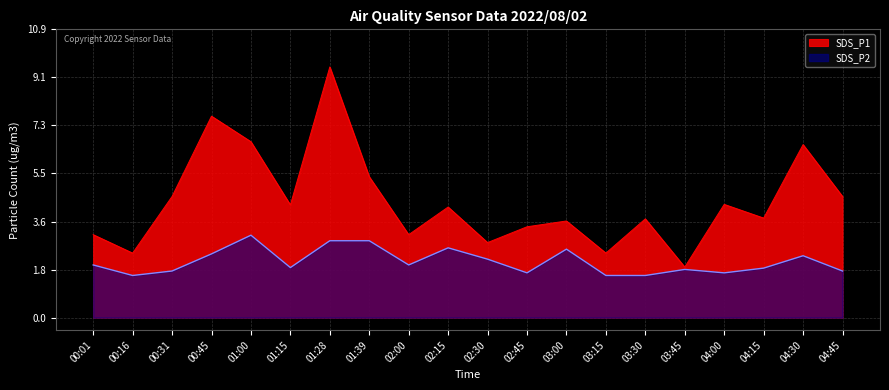

How many lines are shown in the chart?

2